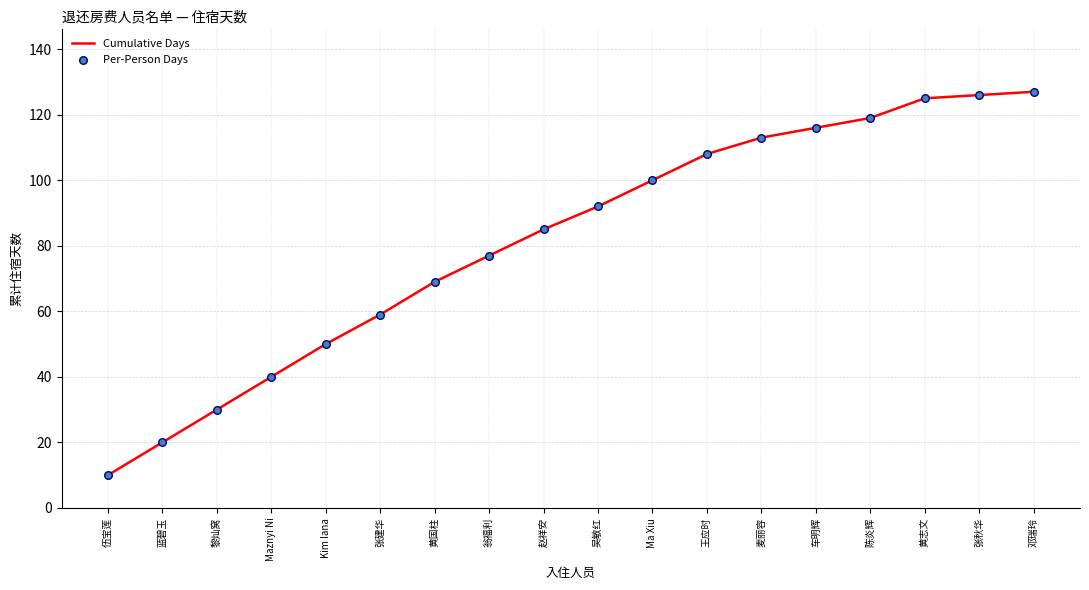

What is the difference between the values at 张秋华 and 车明辉?

10